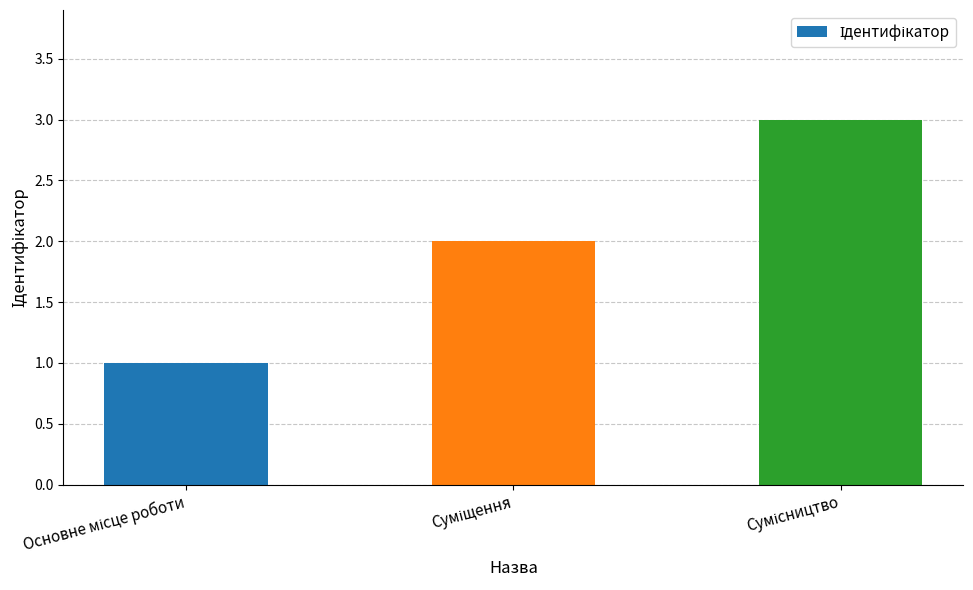

What is the maximum value shown in the chart?

3